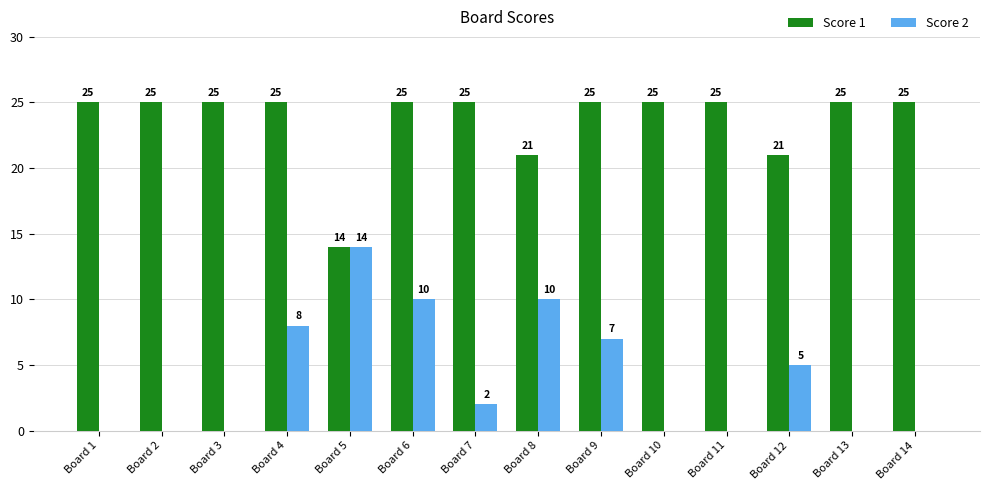

Which category has the highest value in the Score 2 series?

Board 5